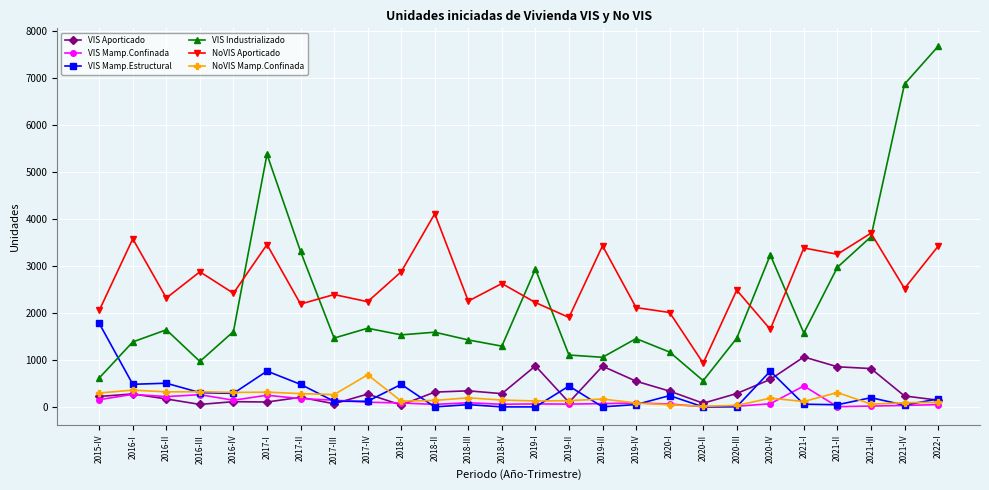

What is the maximum value shown in the chart?

7674